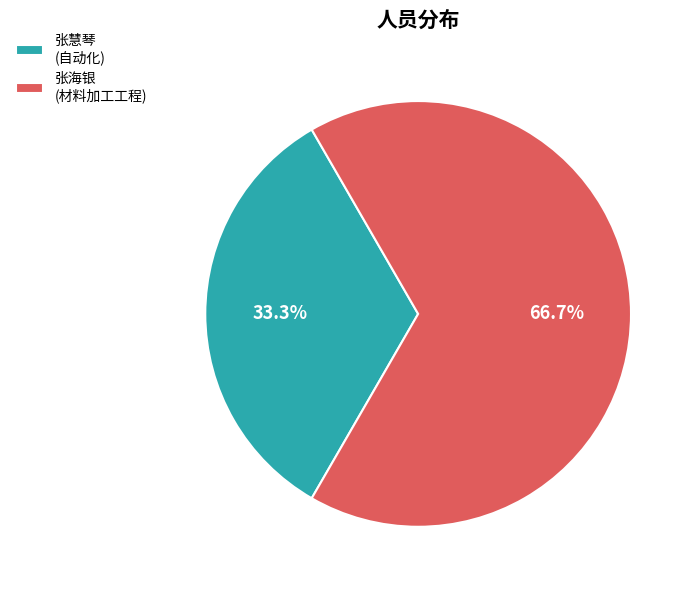

Is it true that 张海银 is 62% of the pie?

False